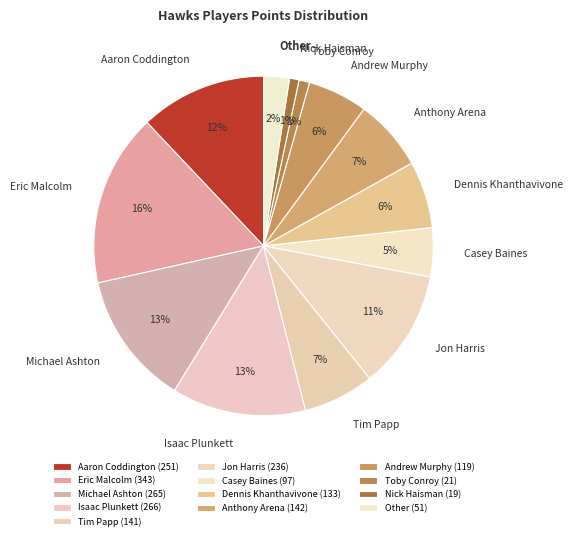

To the nearest percent, what is the combined percentage of Michael Ashton and Other?

15%